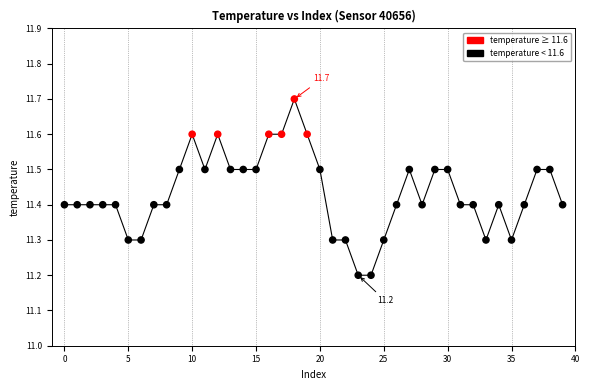

Count the number of points in this scatter plot.

40